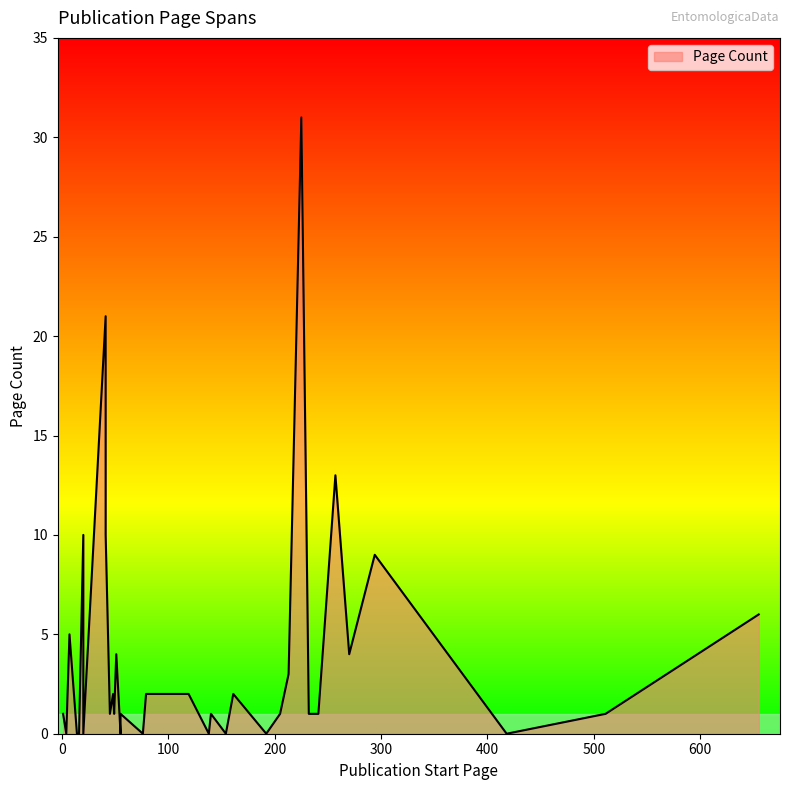

What is the difference between the maximum and second lowest values?

31